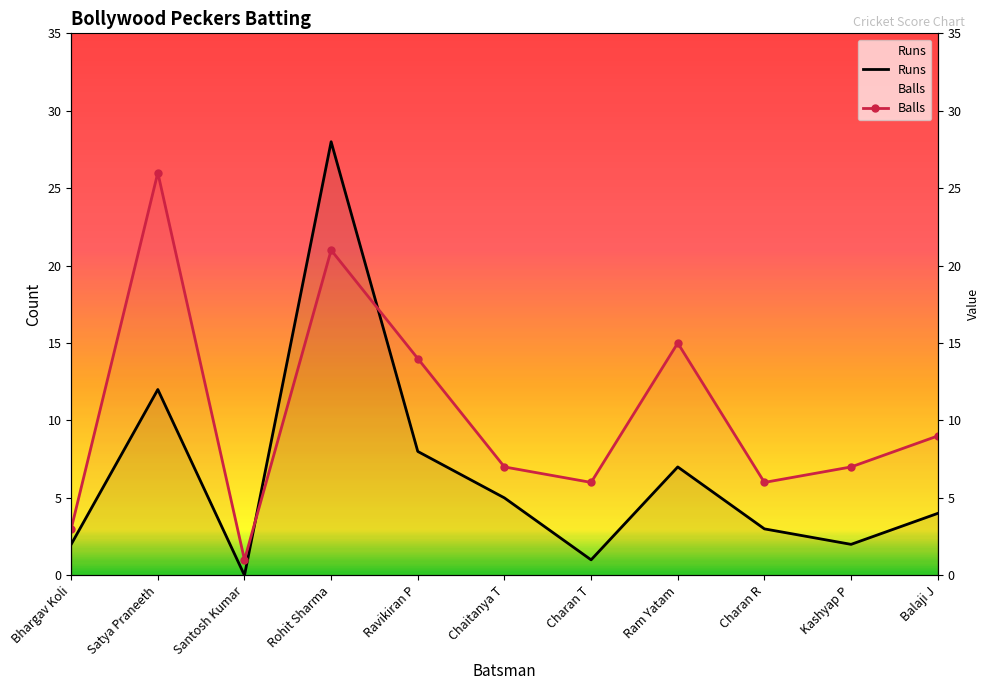

The Runs series shows 3 at Ravikiran P. True or false?

False